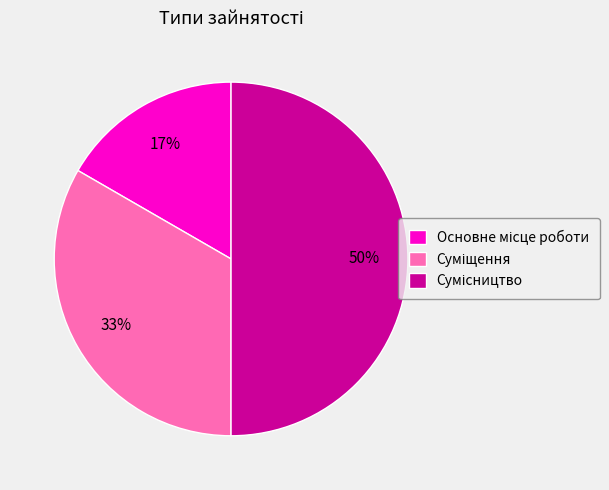

To the nearest percent, what is the difference between the largest and smallest slice percentages?

33%